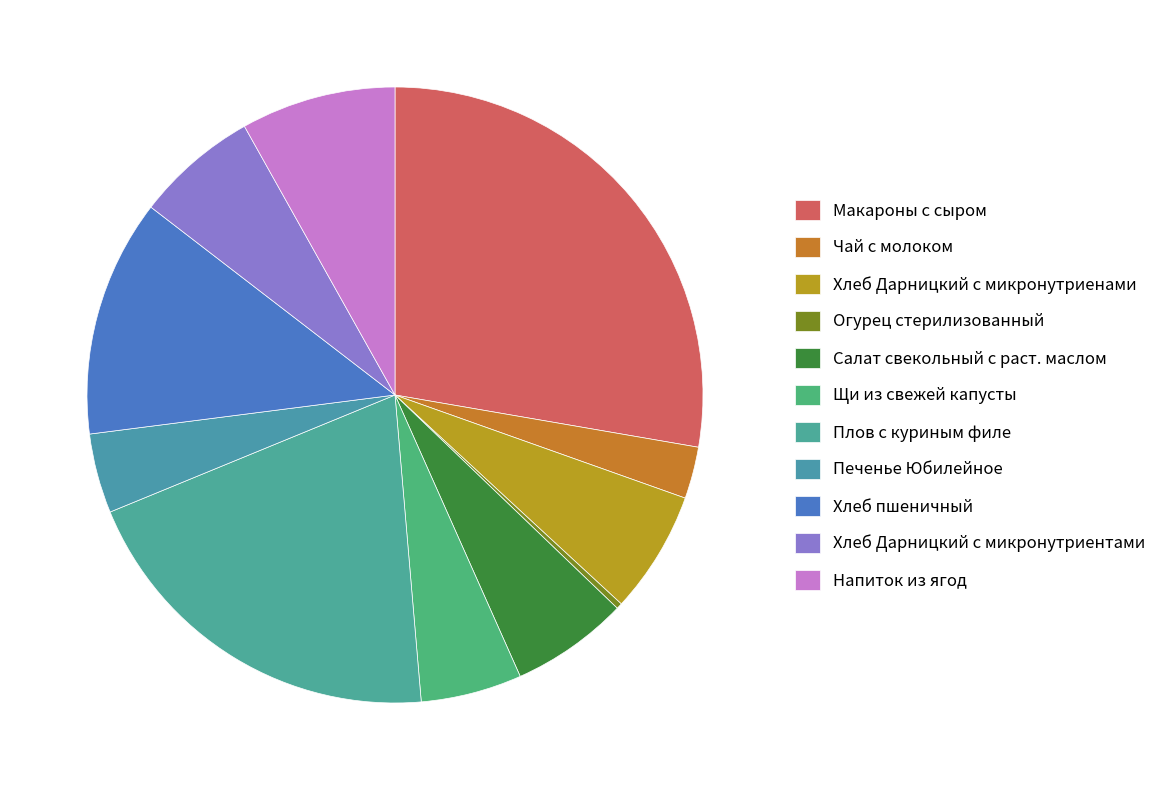

How many slices are in this pie chart?

11